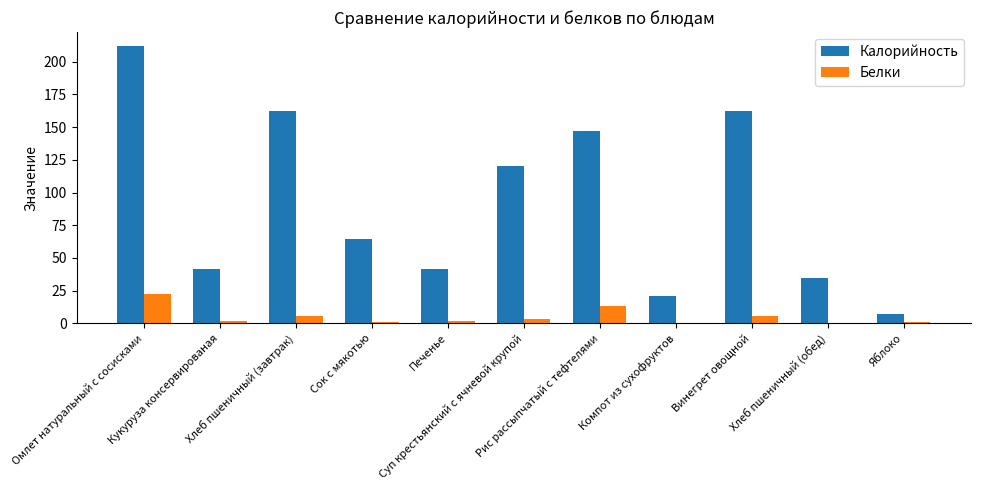

Is it true that Белки equals 1.6 at Кукуруза консервированая?

True